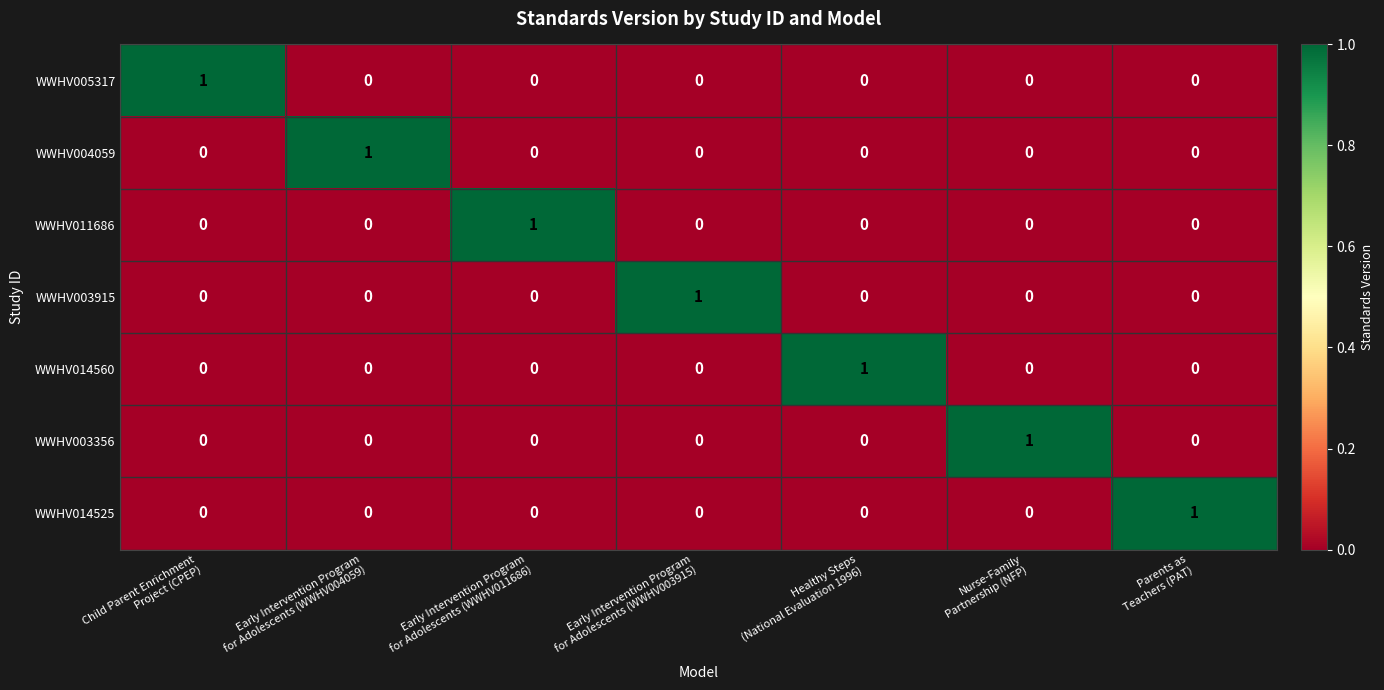

Count the WWHV003356 values in the range 0 to 1.

7